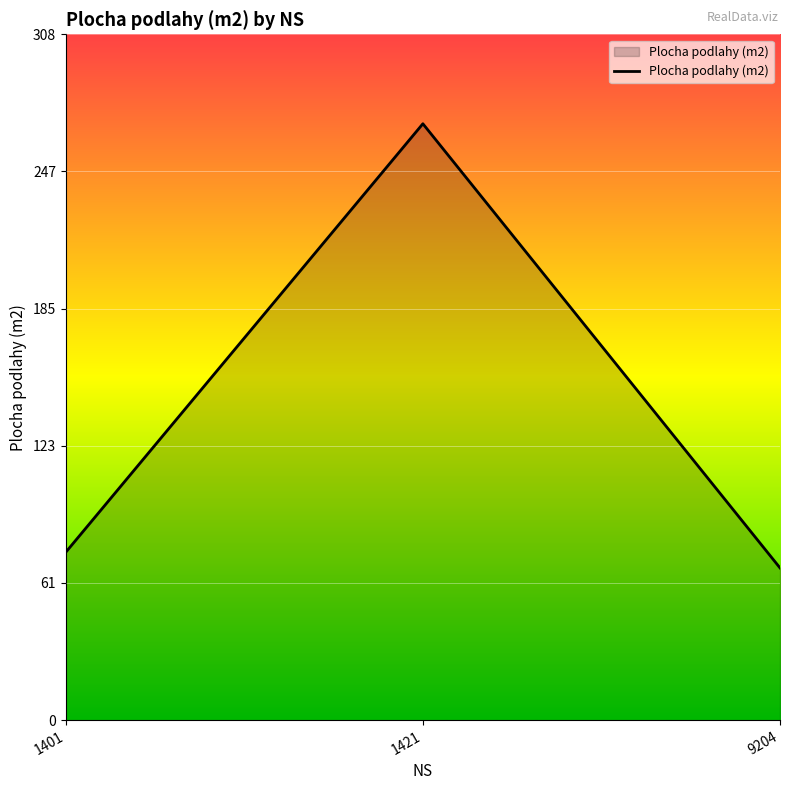

True or false: the data shows 75.6 at 1401.

True